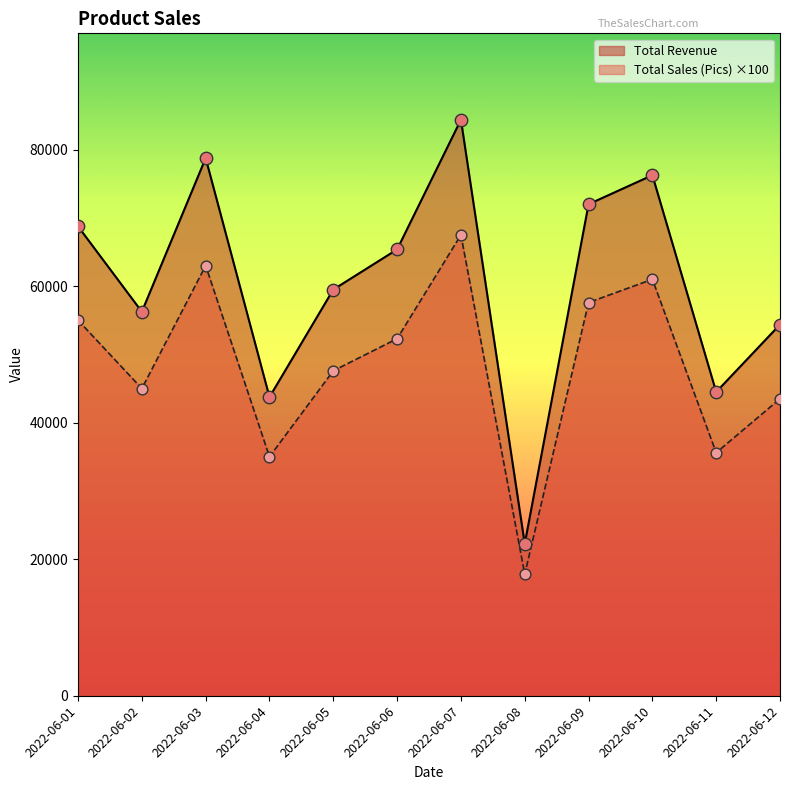

Which series has the widest spread of Y values?

Total Sales (Pics)